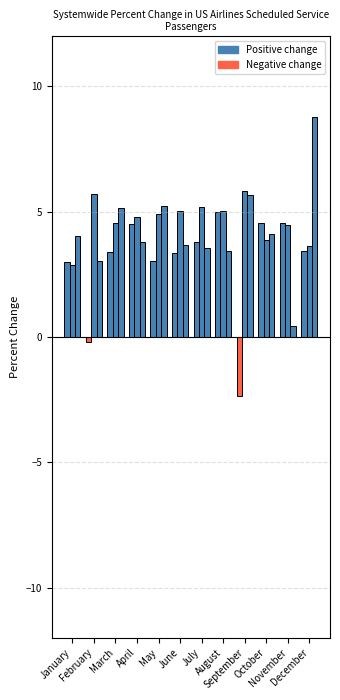

Are the bars grouped side by side (vs. stacked)?

Yes